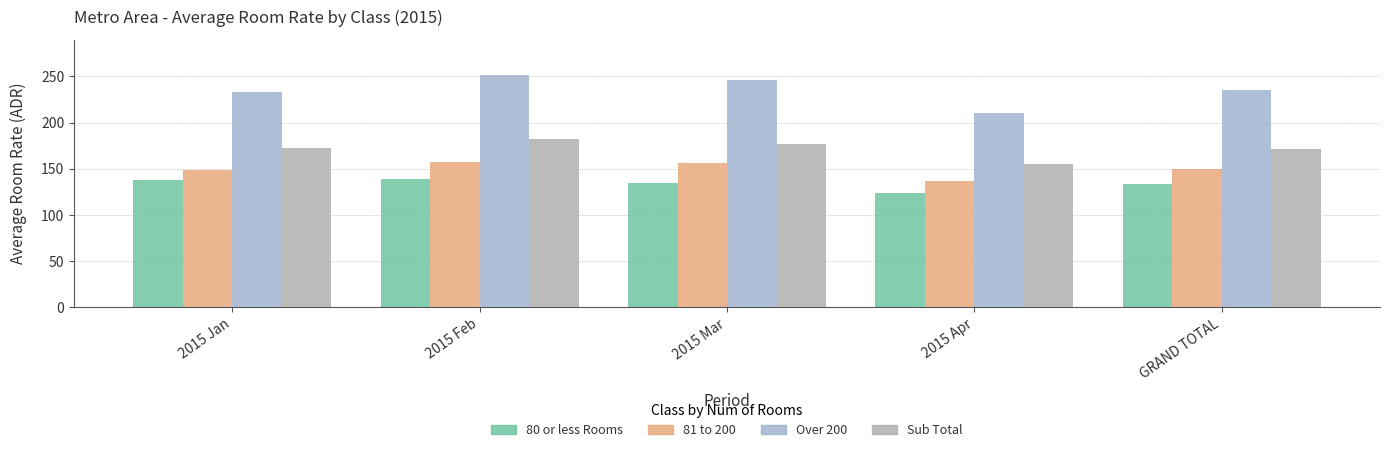

Which series has the largest range (max minus min)?

Over 200